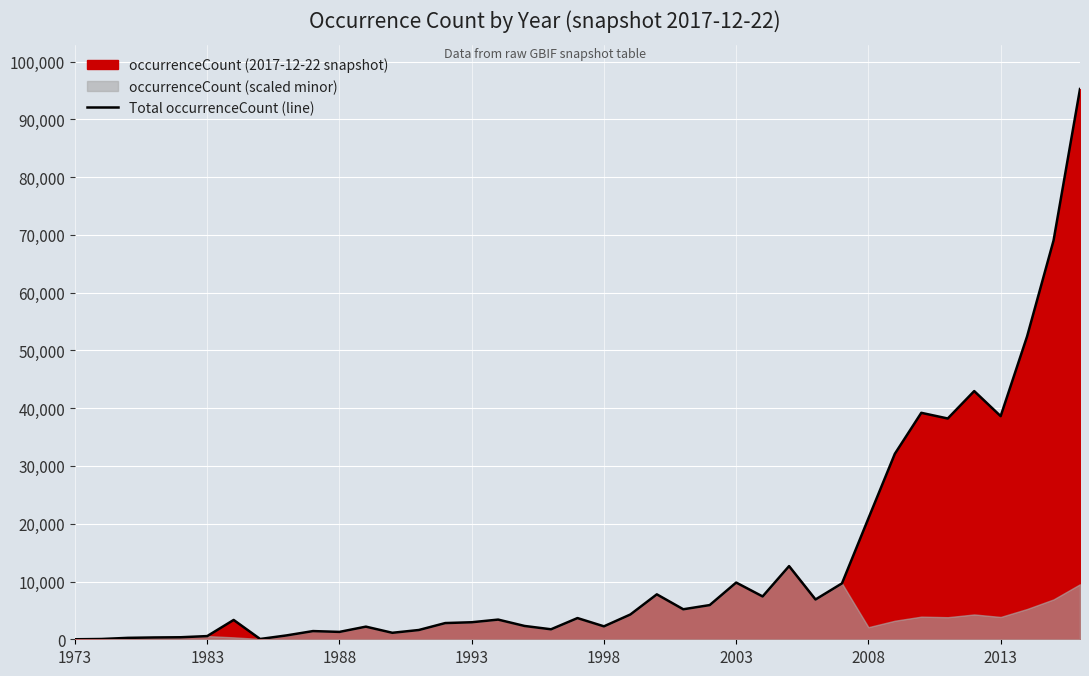

What is the maximum value for Total occurrenceCount (line)?

95249